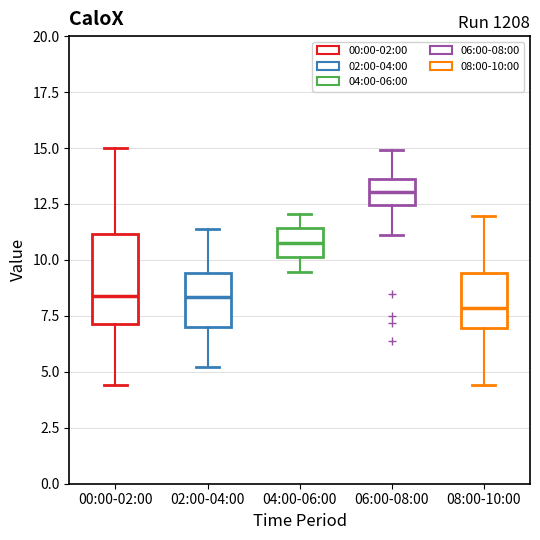

Which box has the highest median line?

06:00-08:00